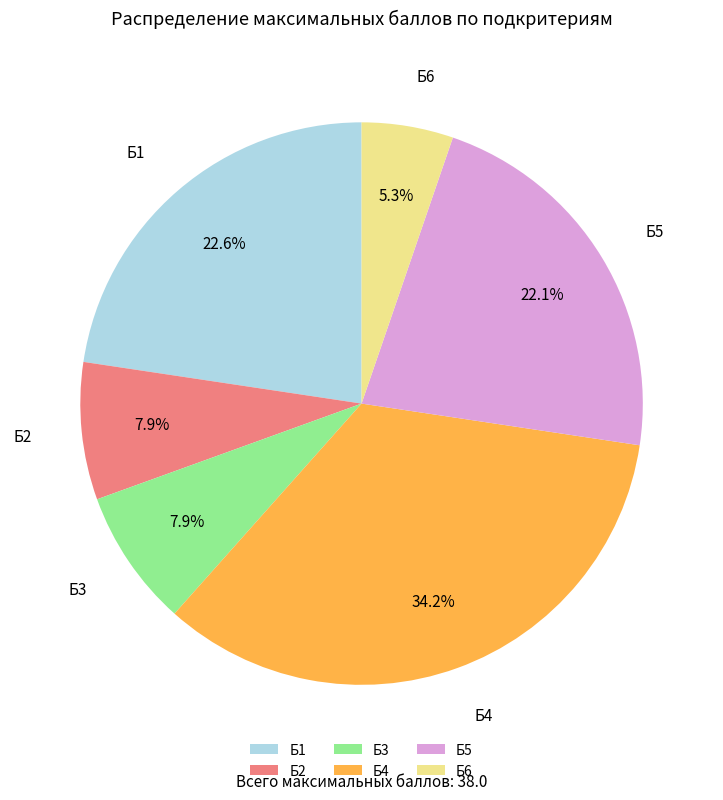

What percentage is the Б4 slice, to the nearest percent?

34%